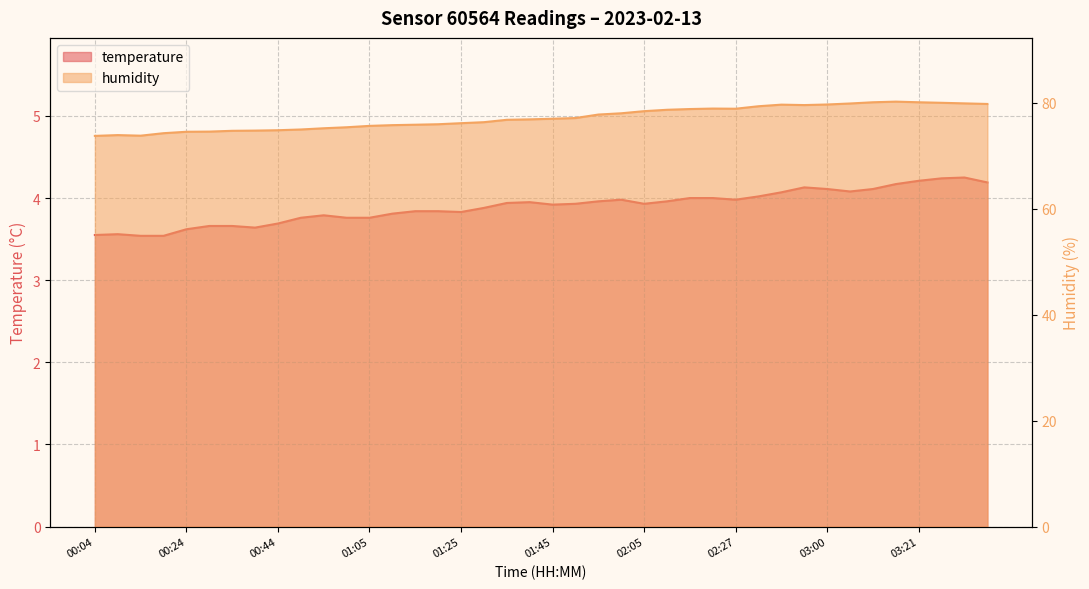

Is the value of humidity at 00:34 greater than the value of temperature at 01:40?

Yes